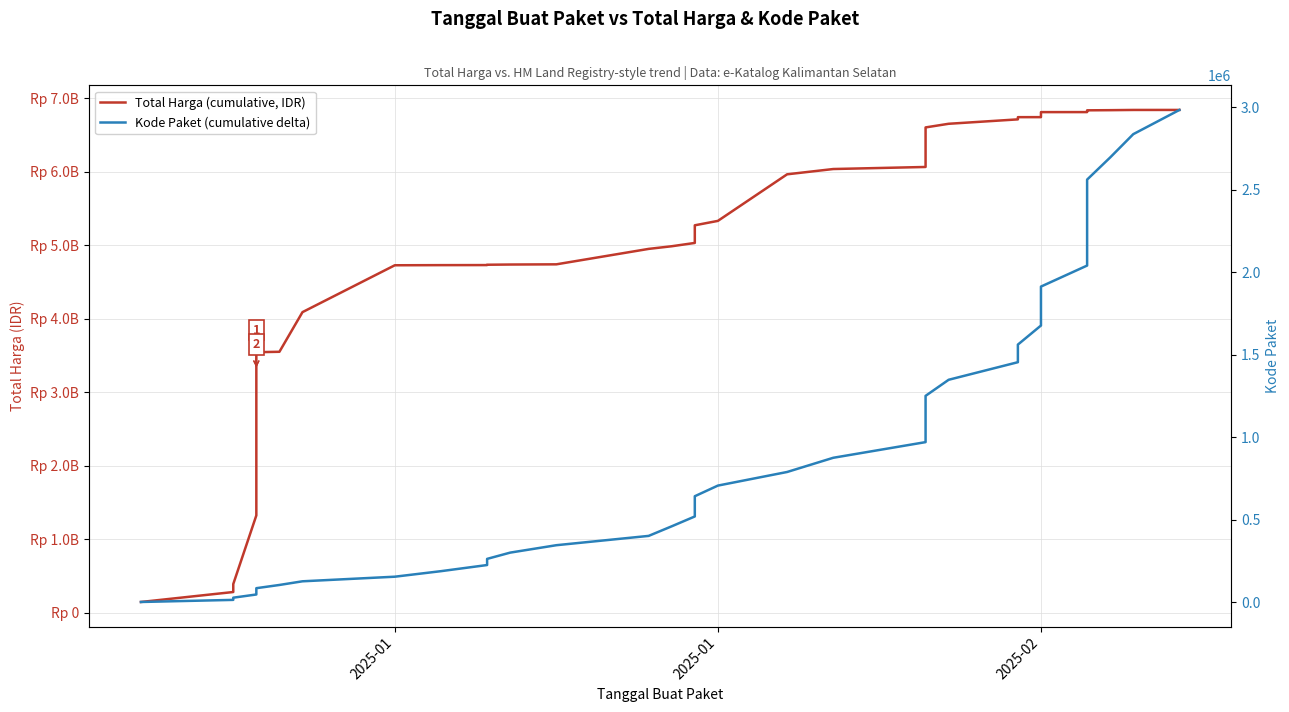

What is the lowest value of the Total Harga (cumulative, IDR) series?

149050000